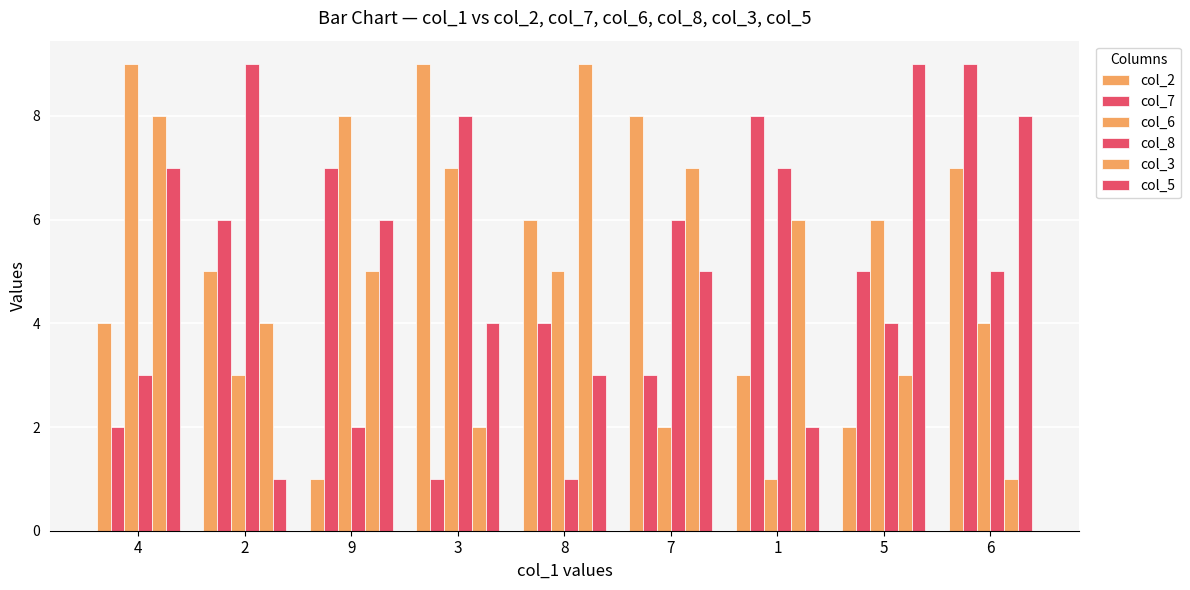

What is the approximate value of col_8 at 8?

1